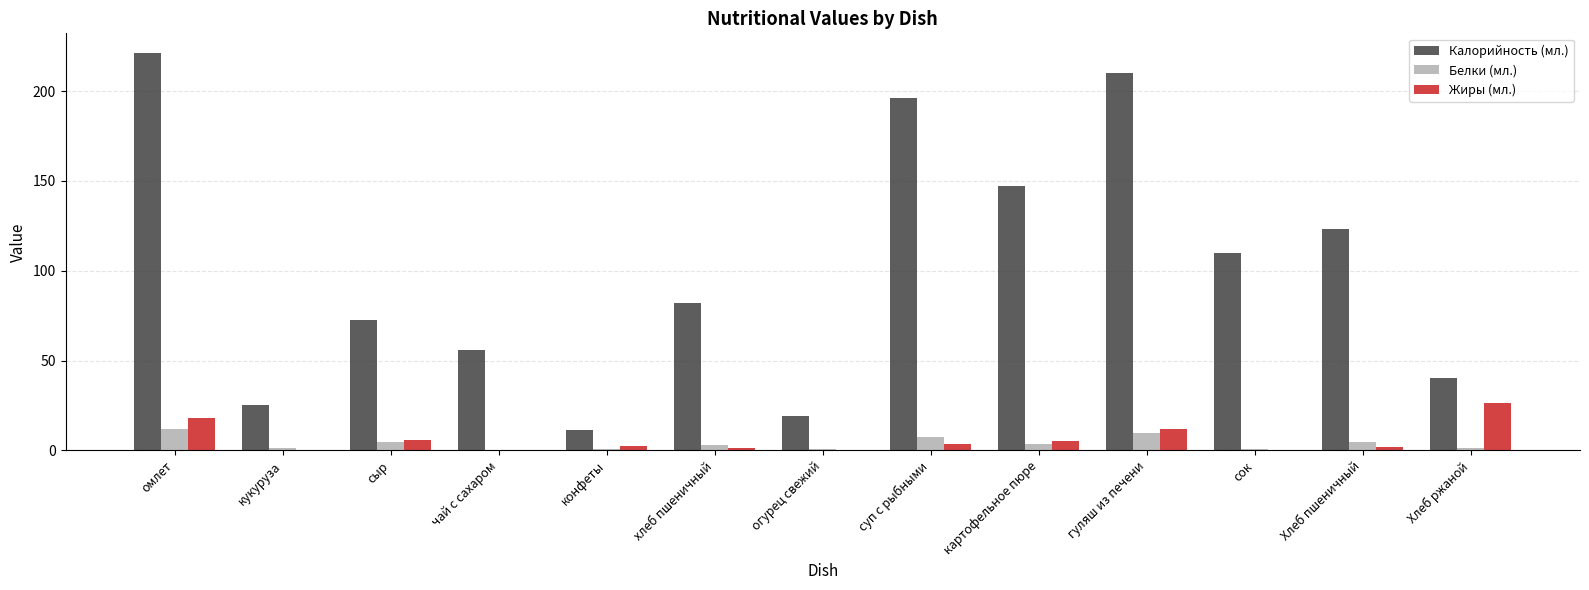

At which label does Белки (мл.) first exceed 3?

омлет